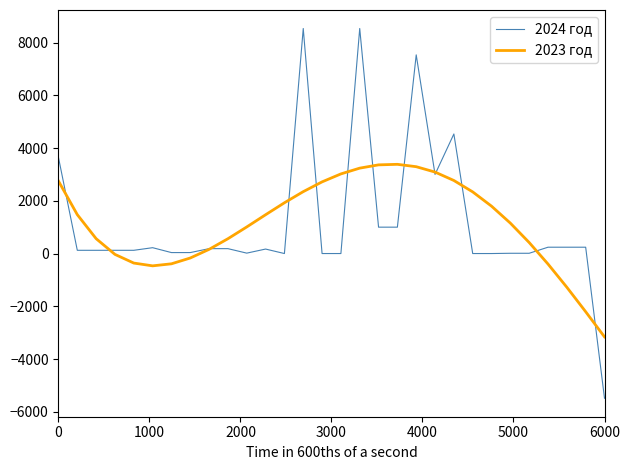

What is the minimum value for 2023 год?

-3160.2